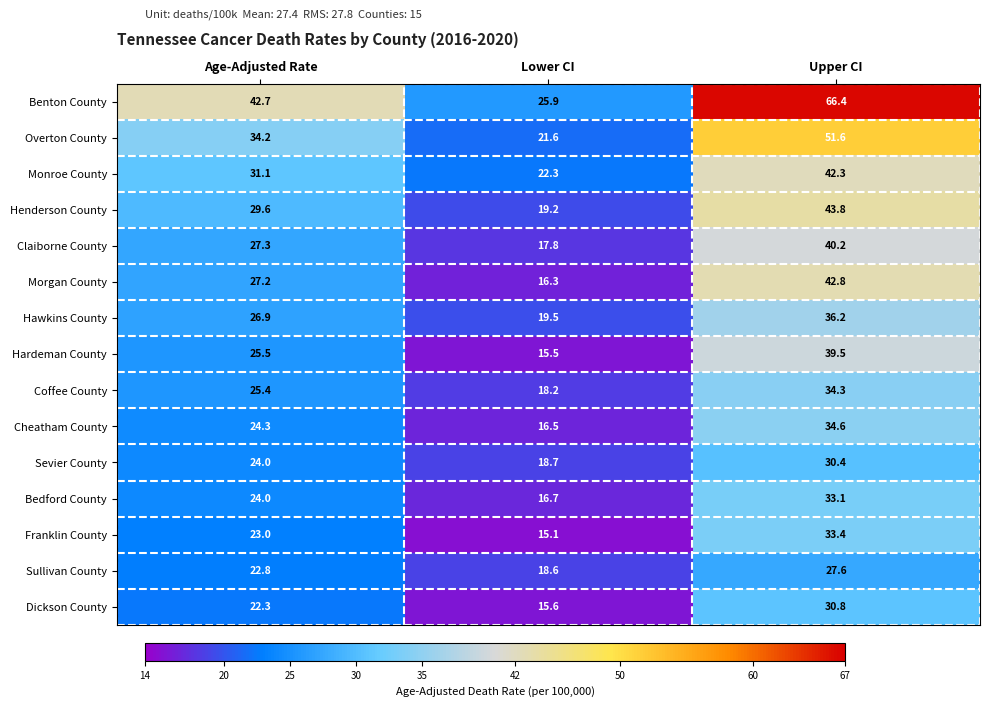

The Sevier County series shows 30.4 at Upper CI. True or false?

True